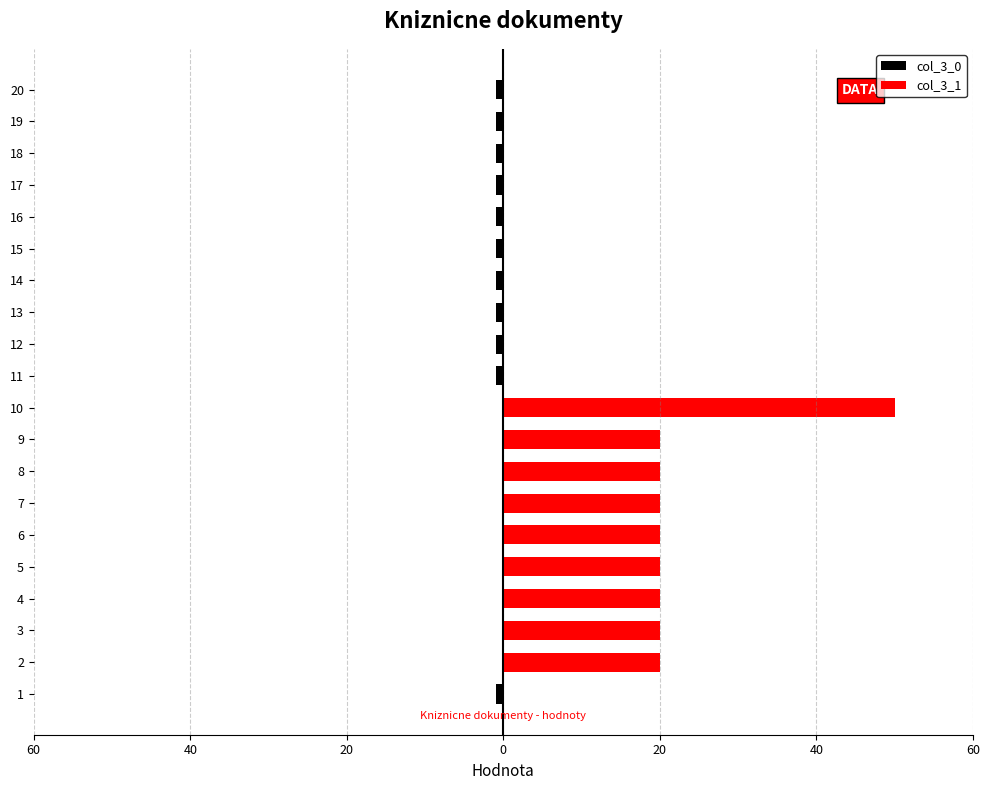

What is the maximum value for col_3_1?

50